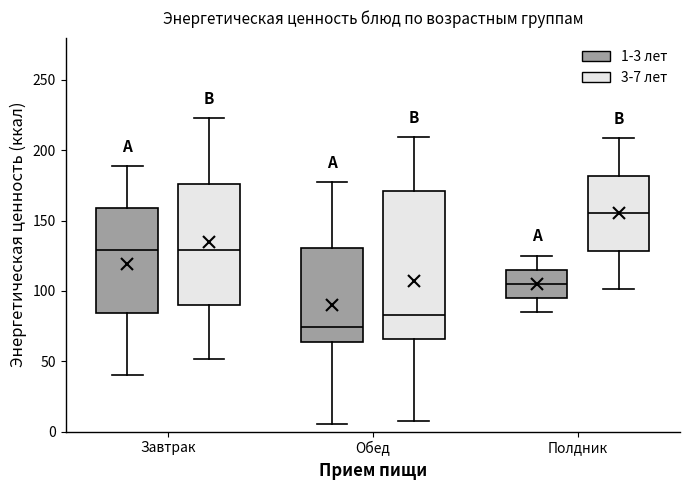

Where does the median line of the box for Полдник (1-3 лет) sit on the y-axis? The values are not printed on the chart, so give them approximately, as read against the axis.

105